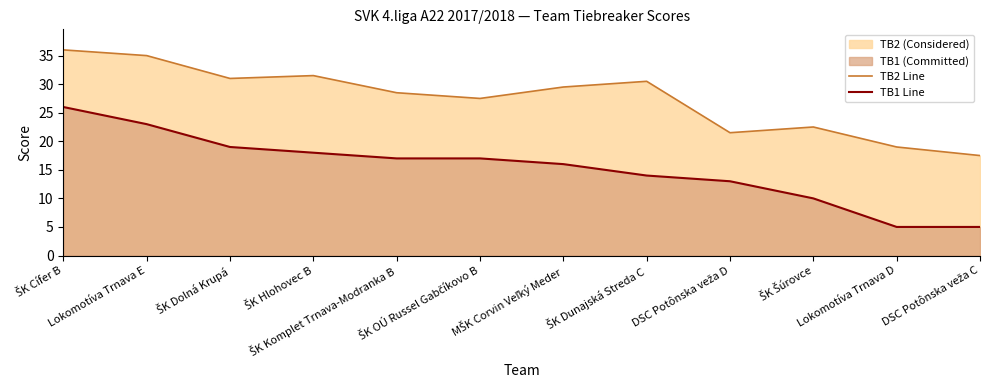

What is the label of the 7th point from the right?

ŠK OÚ Russel Gabčíkovo B